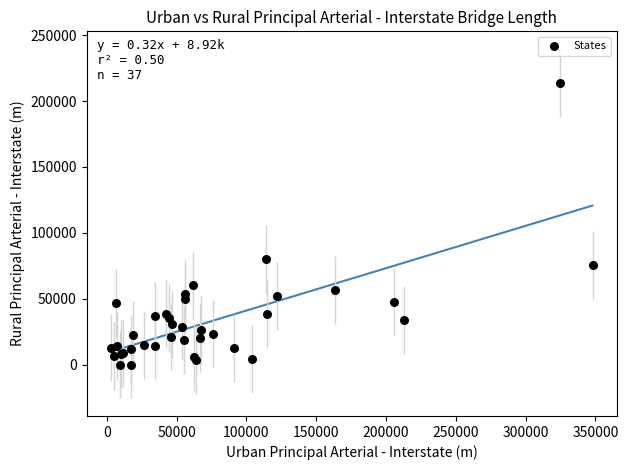

What Y value in the scatter plot is closest to 106978?

79971.9